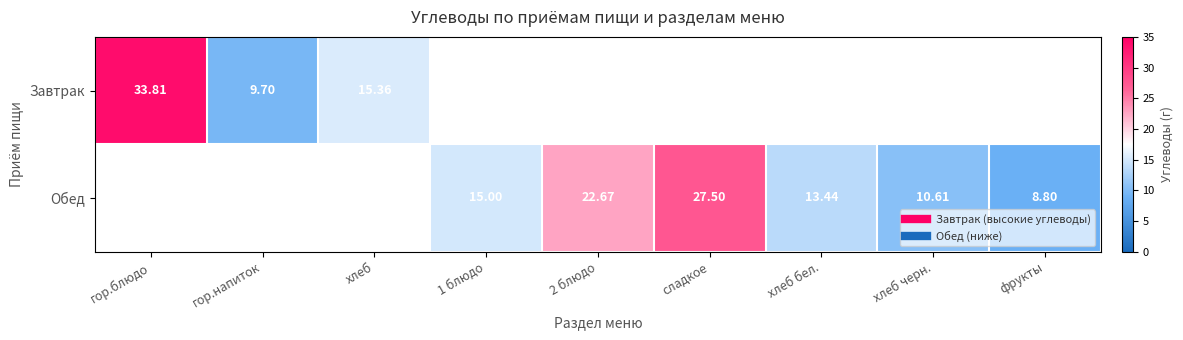

Rank the series at хлеб черн. from highest to lowest value.

Обед, Завтрак